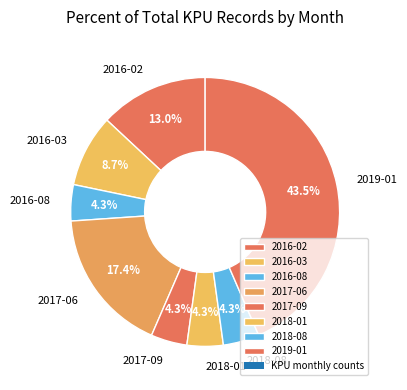

Which slice is the largest?

2019-01